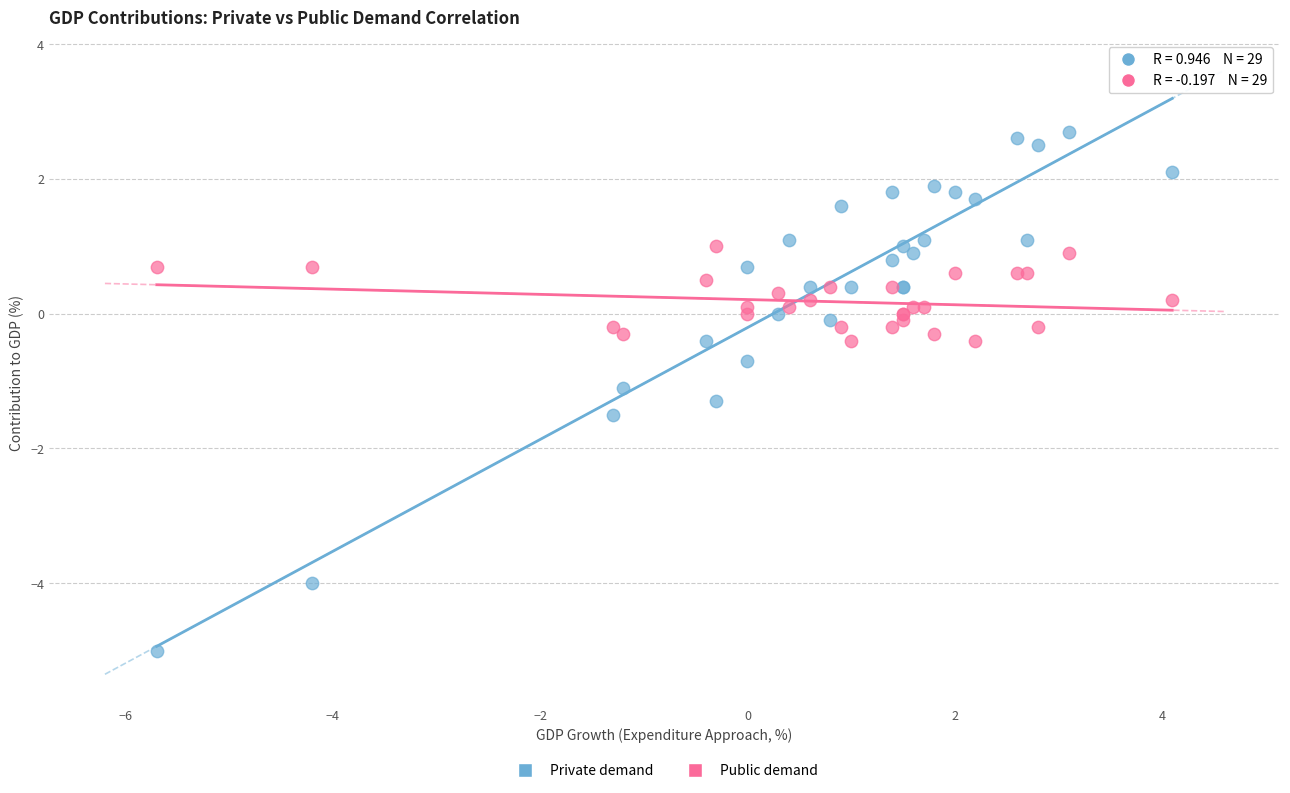

Across all series, what Y value is closest to -1?

-1.1